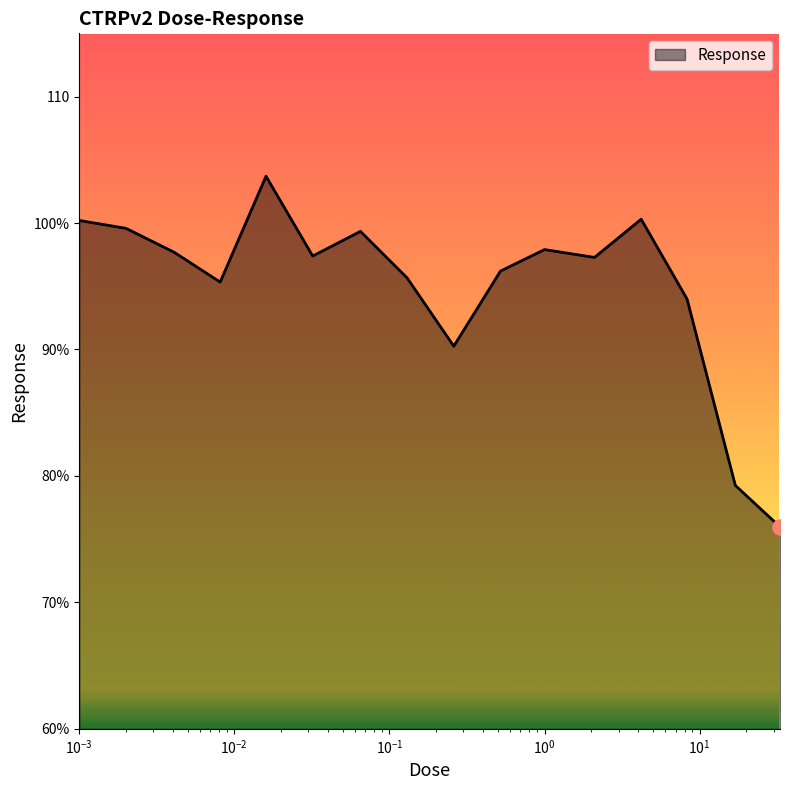

Is this an area chart (filled region under the line)?

Yes